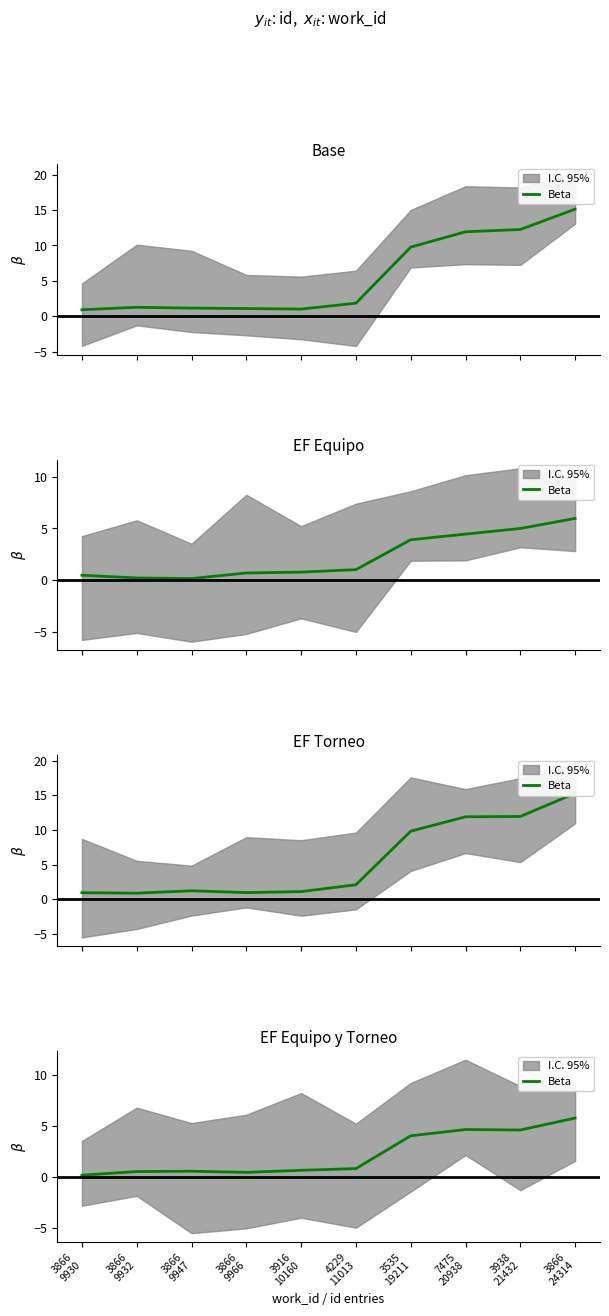

At which category does the data reach its first local valley?

3866
9966